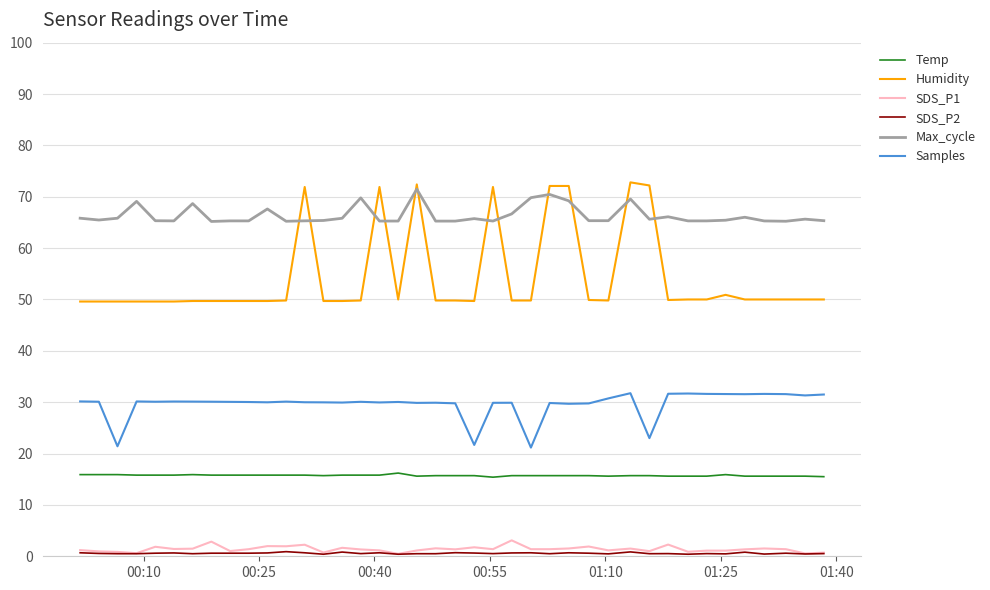

Which series has the largest range (max minus min)?

Humidity